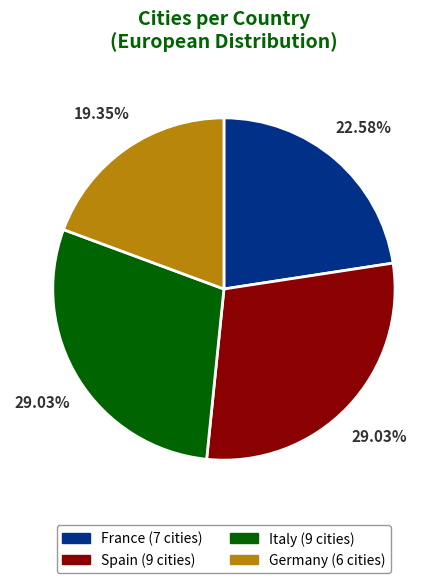

To the nearest percent, what percentage of the pie is Germany?

19%